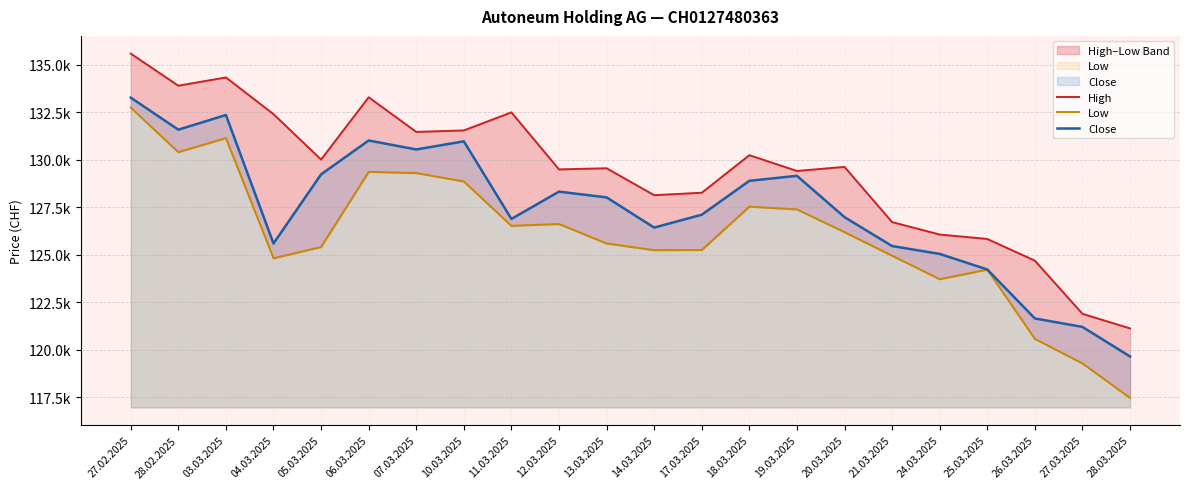

What is the difference between the Low values at 04.03.2025 and 26.03.2025?

4243